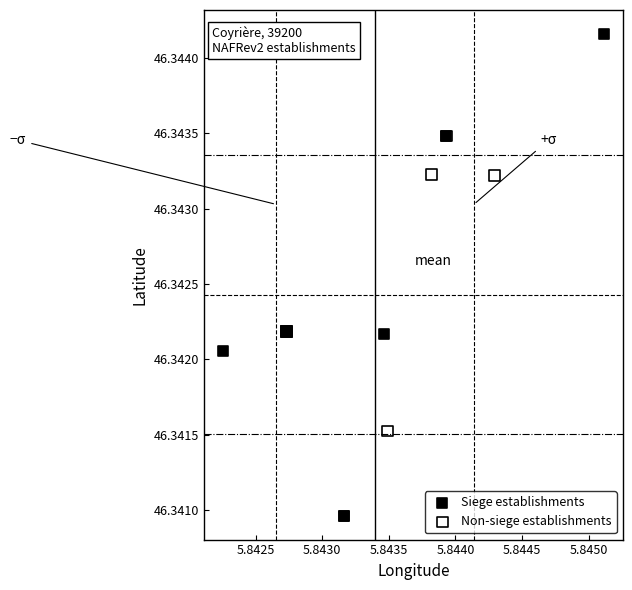

Which series contains the highest Y value?

Siege establishments